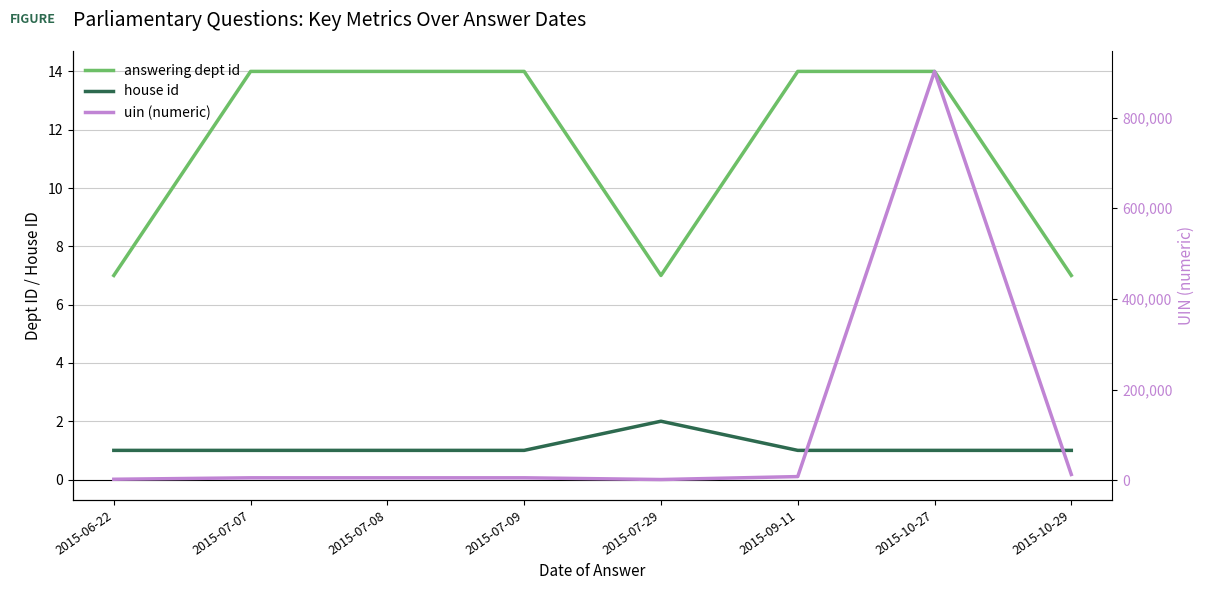

Is it true that answering dept id equals 10 at 2015-07-29?

False